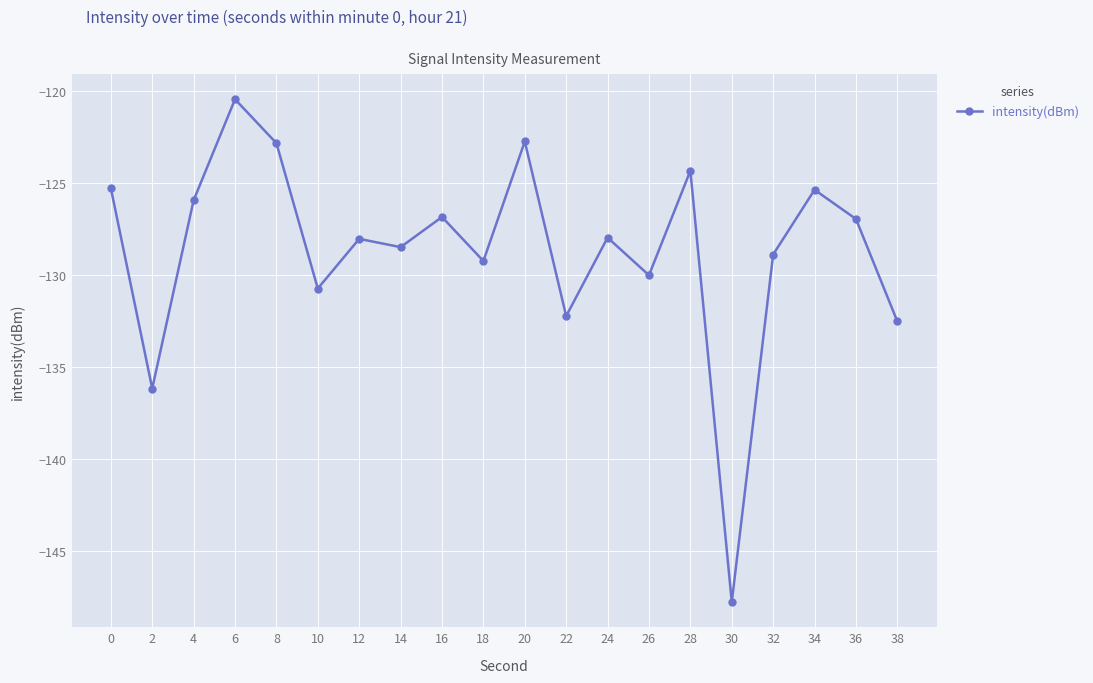

At which category does the chart reach its peak across all series?

6